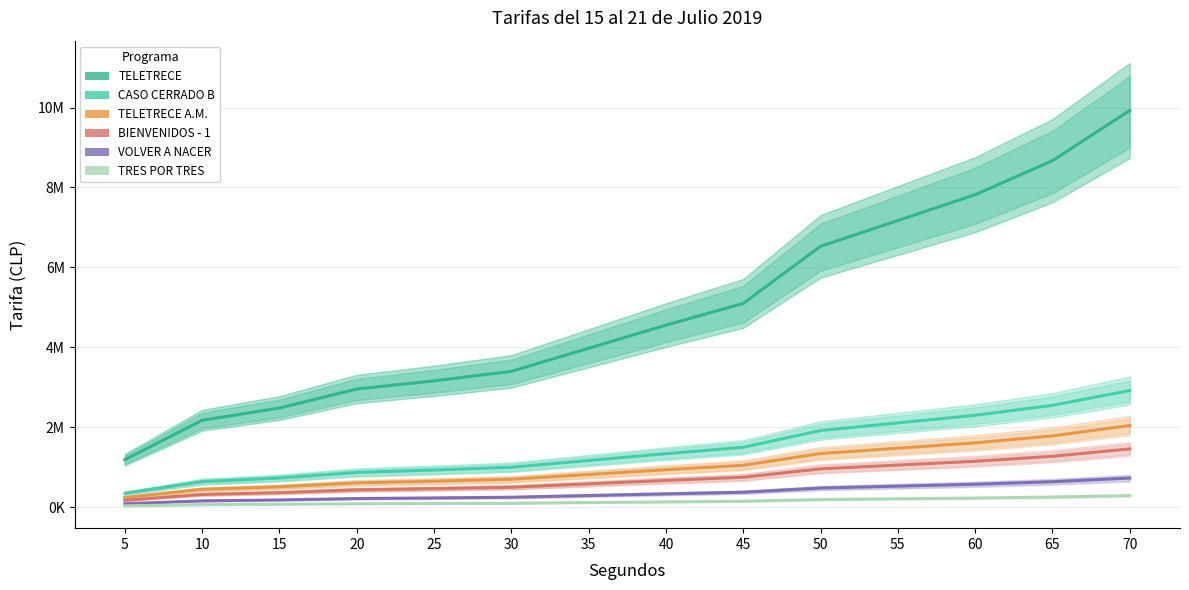

Count the number of categories in the chart.

14